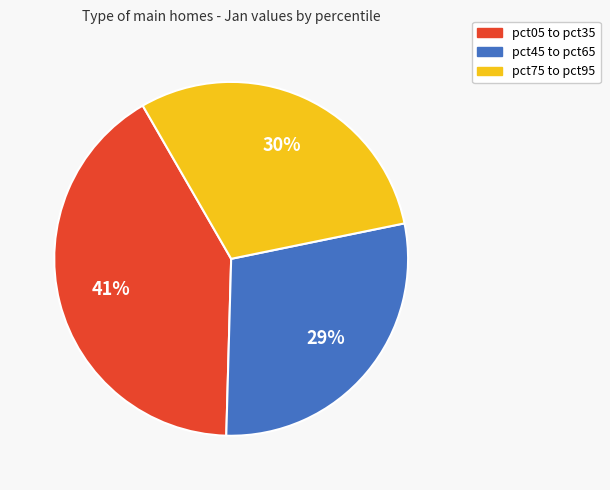

To the nearest percent, what is the average slice percentage?

33%